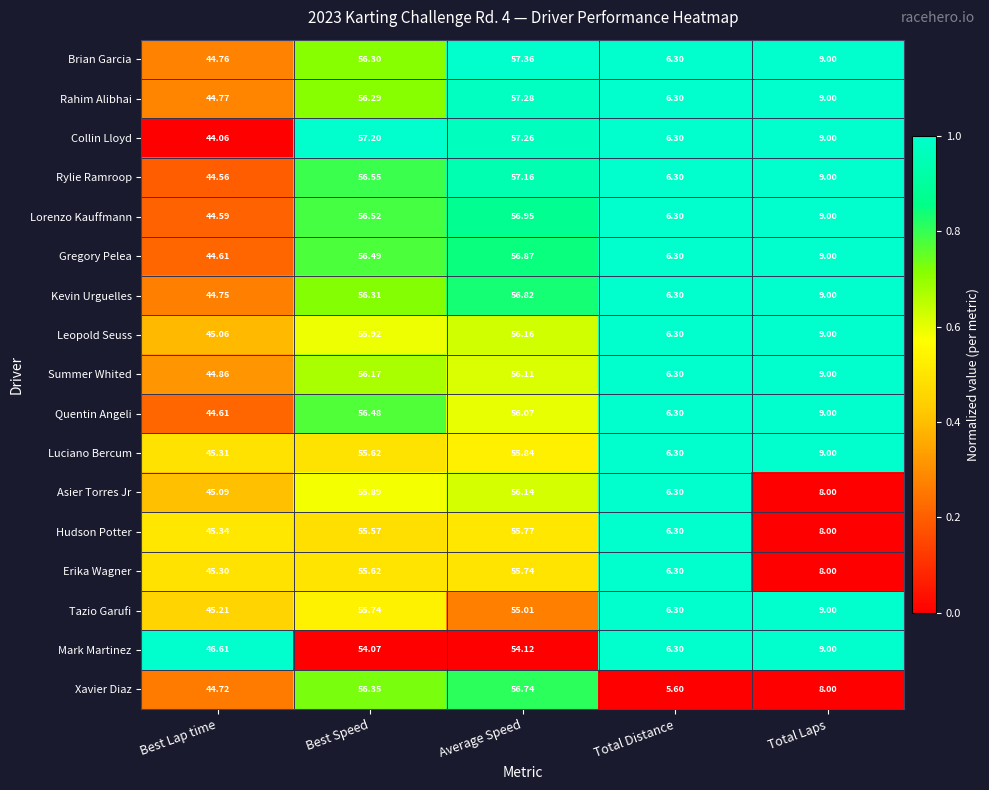

Is the value of Leopold Seuss at Total Laps greater than the value of Kevin Urguelles at Best Speed?

No